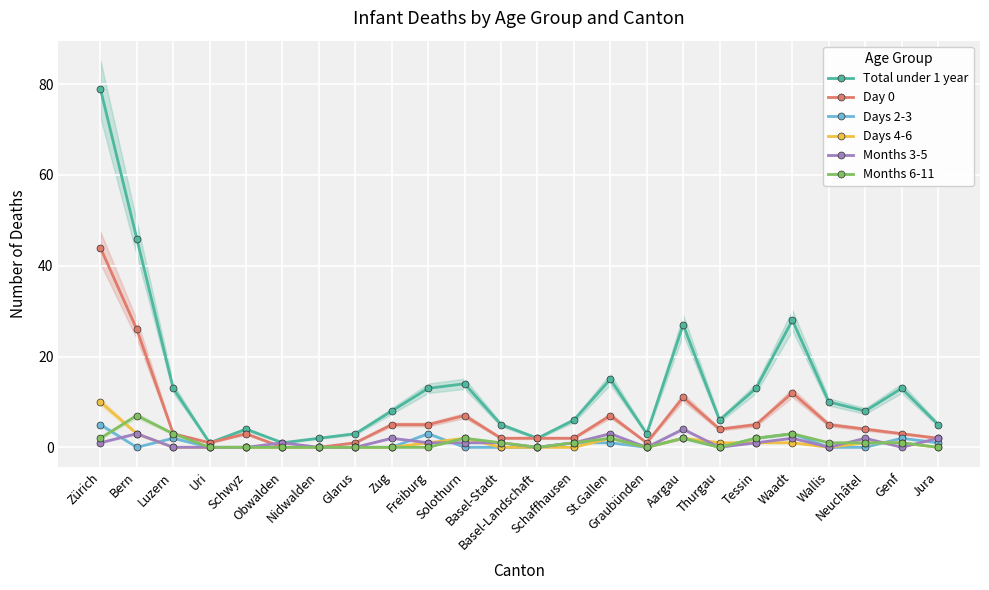

Which label corresponds to the largest value in the chart?

Zürich